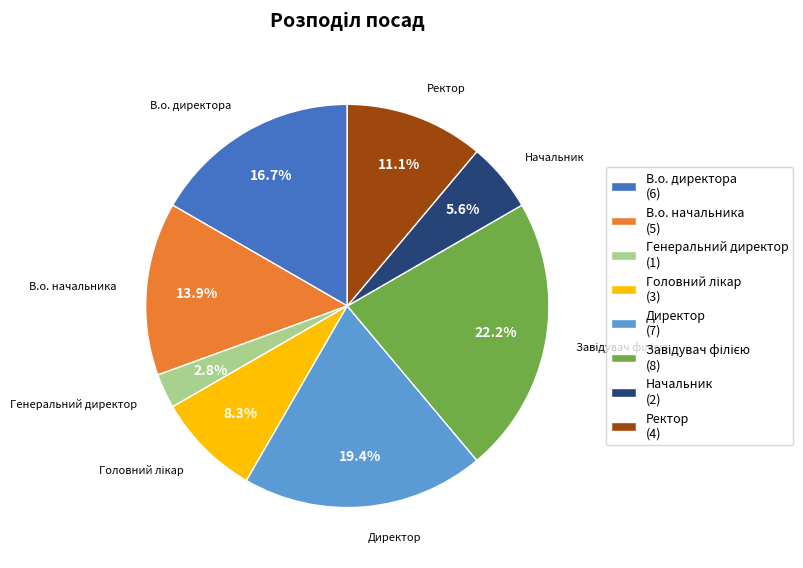

How many segments does this pie chart have?

8